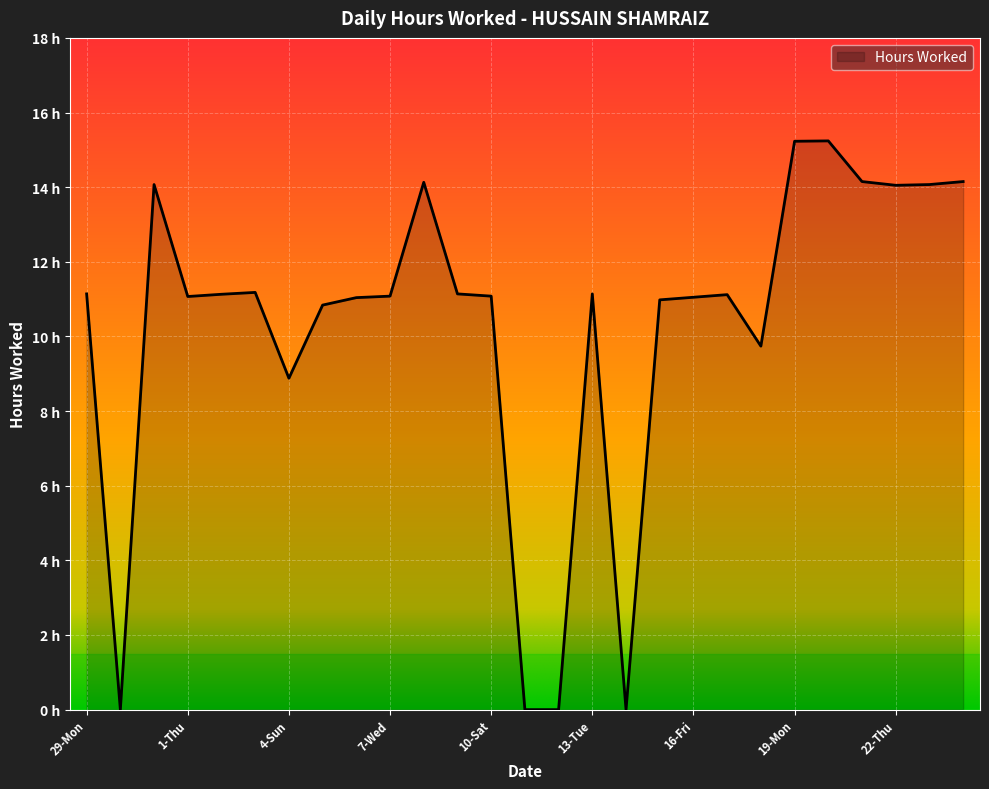

Is this an area chart (filled region under the line)?

Yes